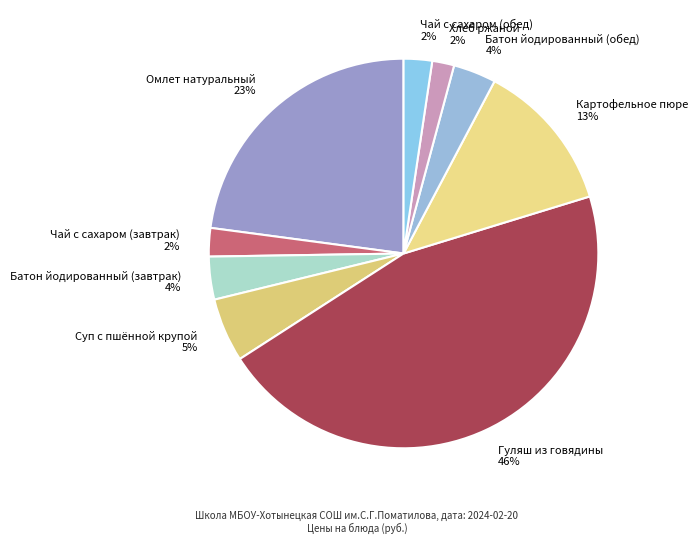

Count the number of slices in the pie.

9